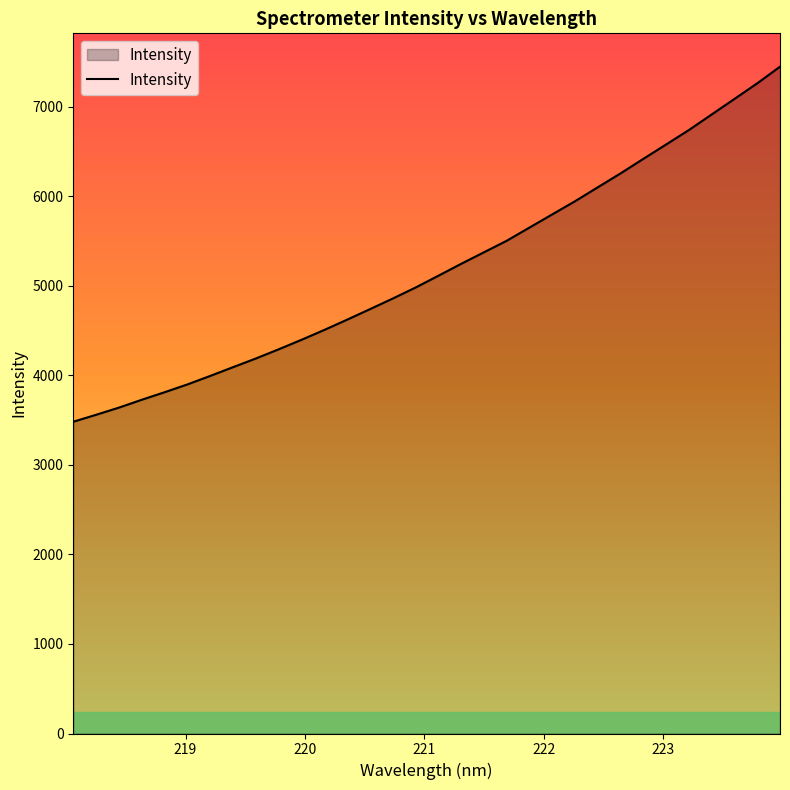

What is the minimum value shown in the chart?

3482.4